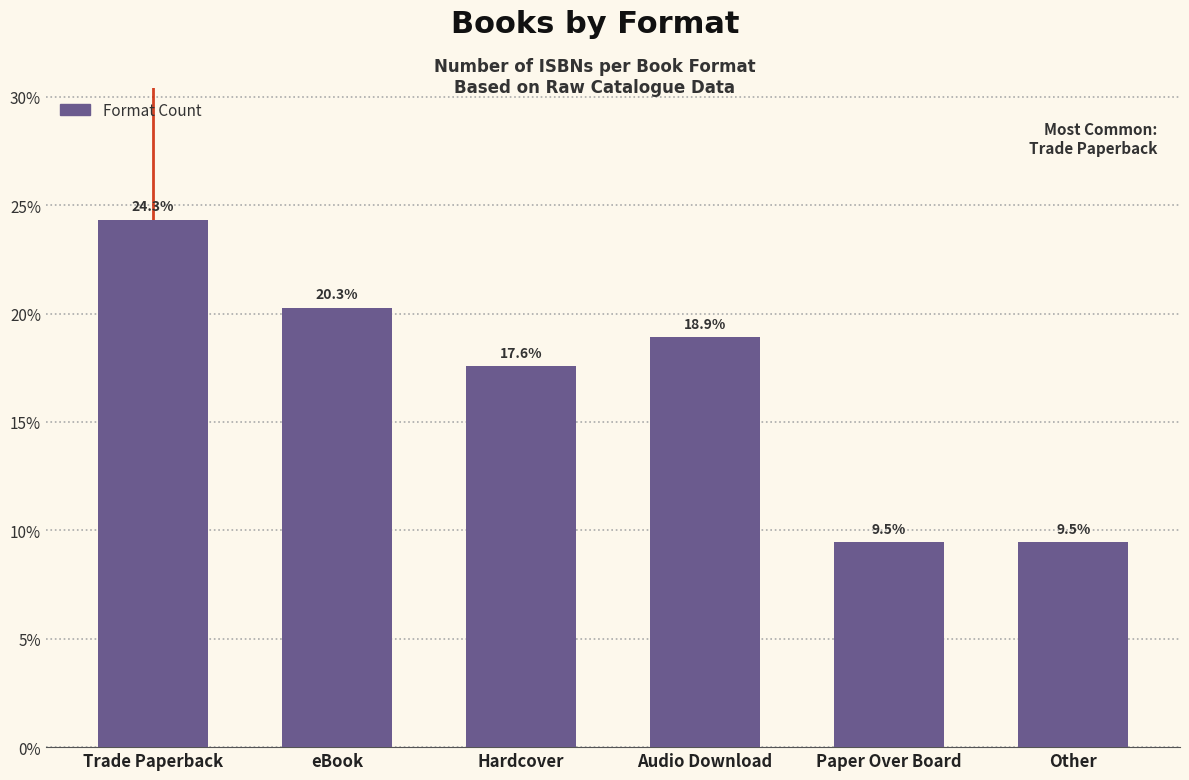

At which category does the chart reach its peak across all series?

Trade Paperback